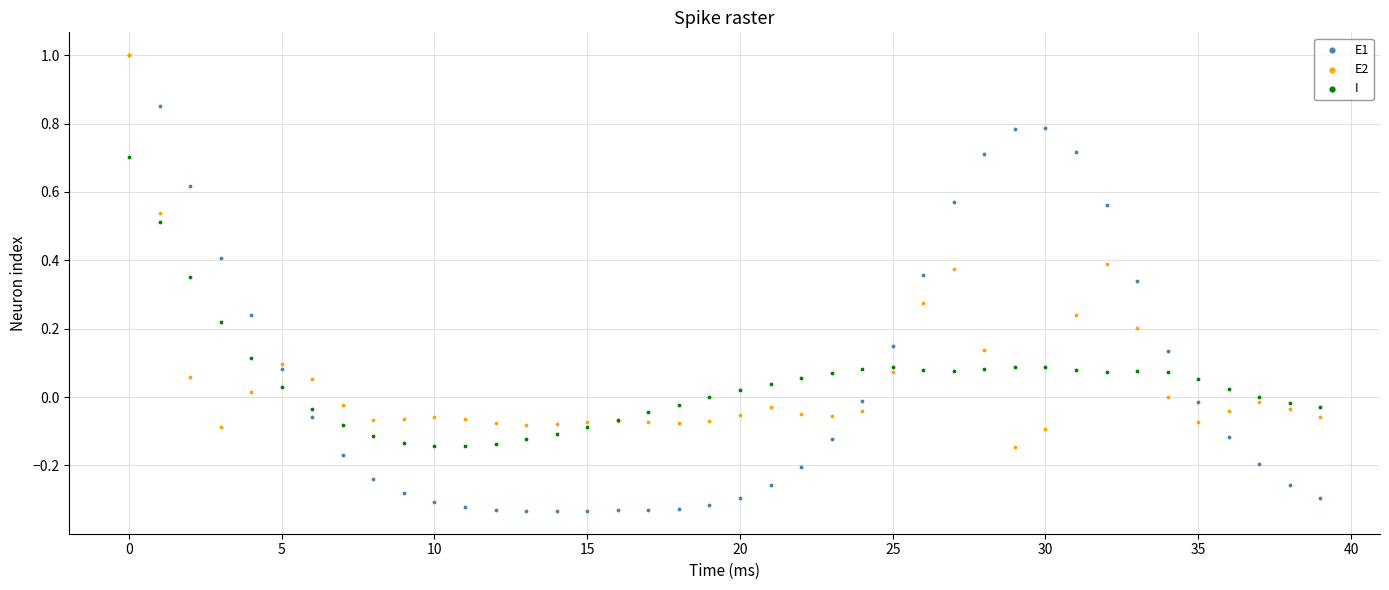

What are all the series names shown in the legend?

E1, E2, I